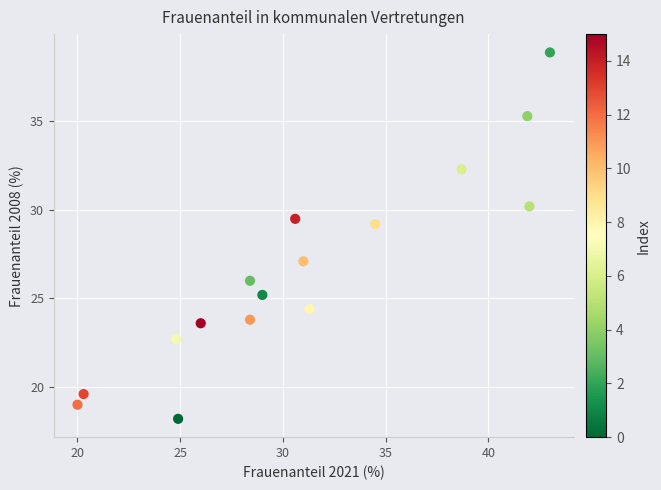

What is the range of X values (max minus min)?

23.0